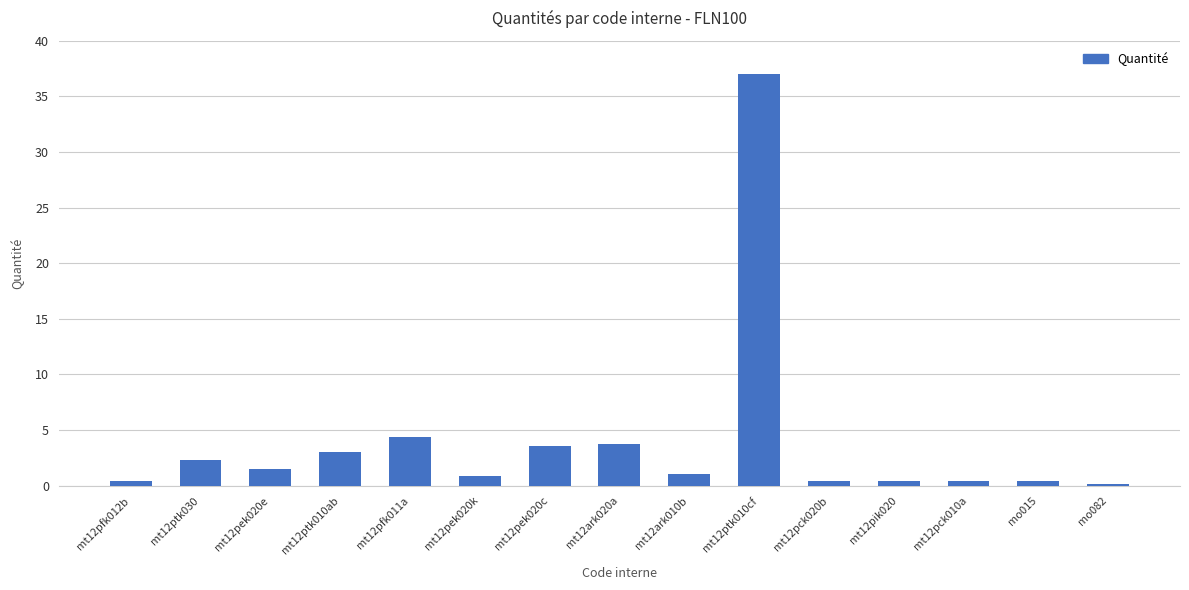

What is the minimum value shown in the chart?

0.2